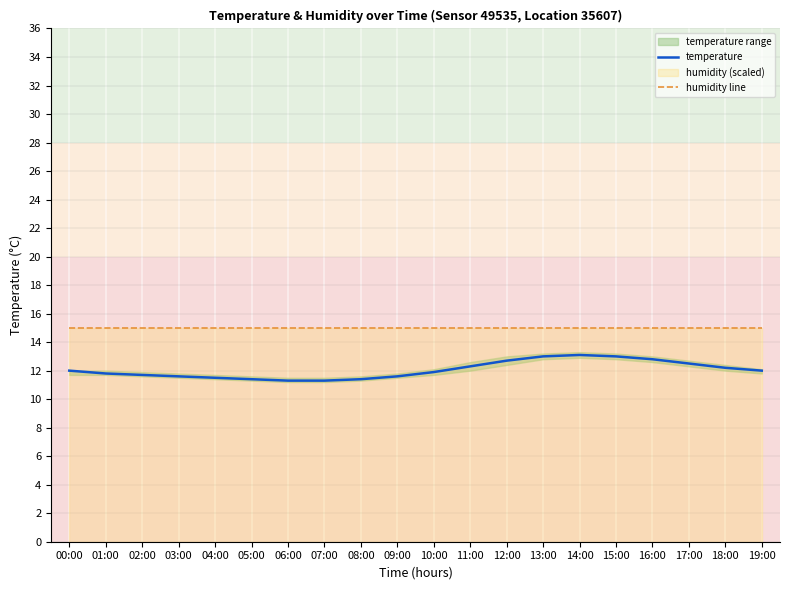

True or false: humidity line and temperature intersect in this chart.

False